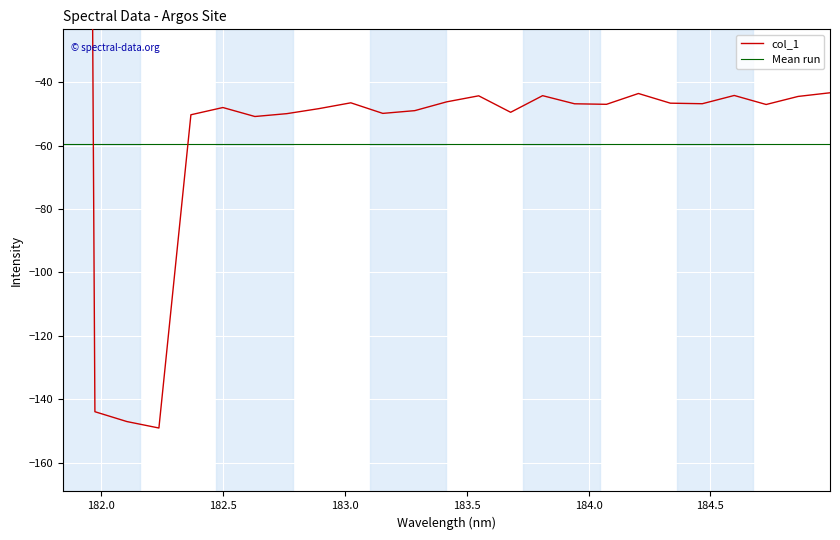

What is the difference between the second highest and second lowest values in the col_1 series?

103.6